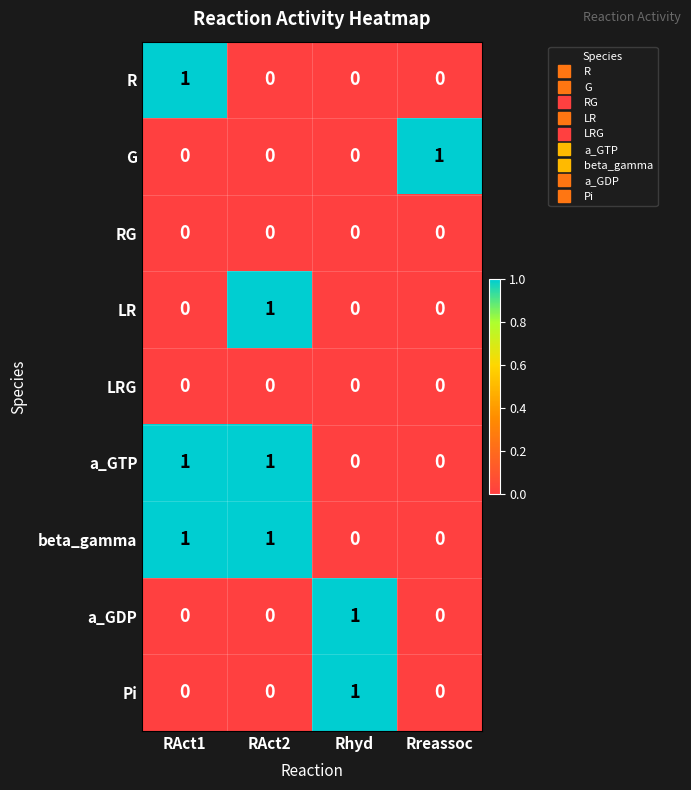

What is the difference between the highest and lowest values at Rreassoc?

1